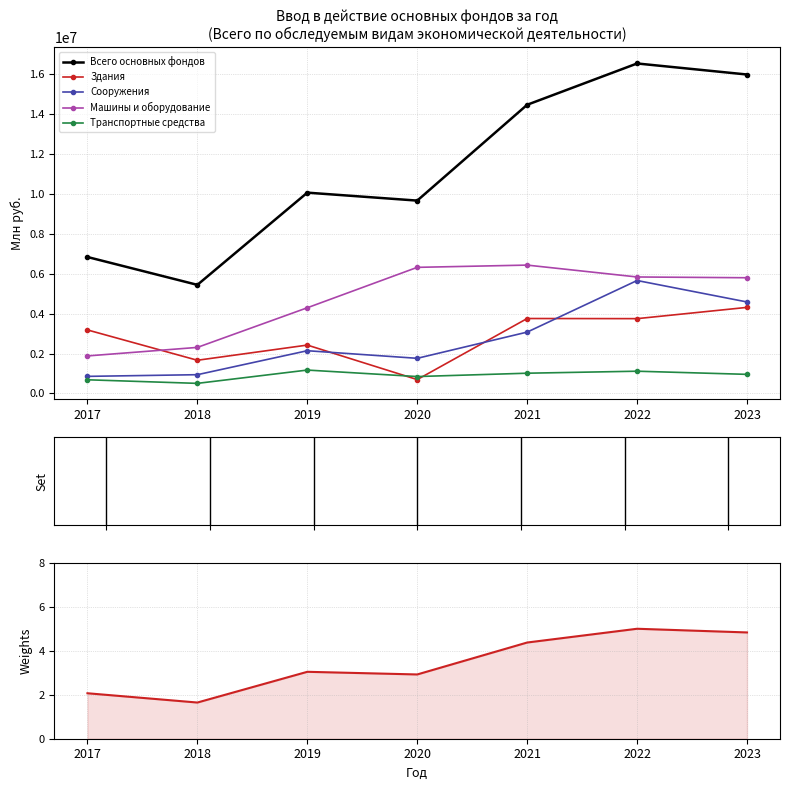

Which series has the largest range (max minus min)?

Всего основных фондов